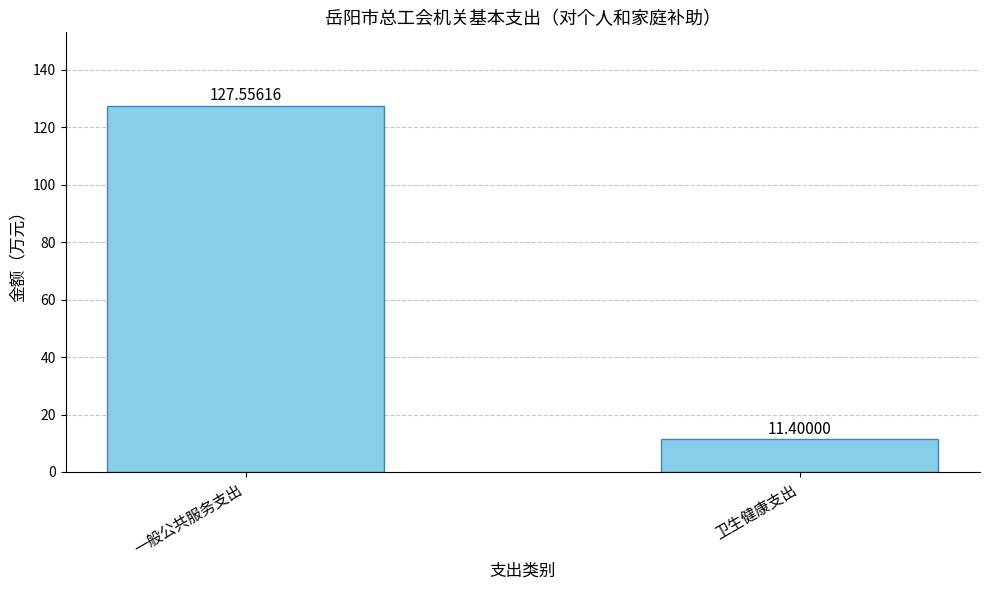

At which label does the data first exceed 127?

一般公共服务支出